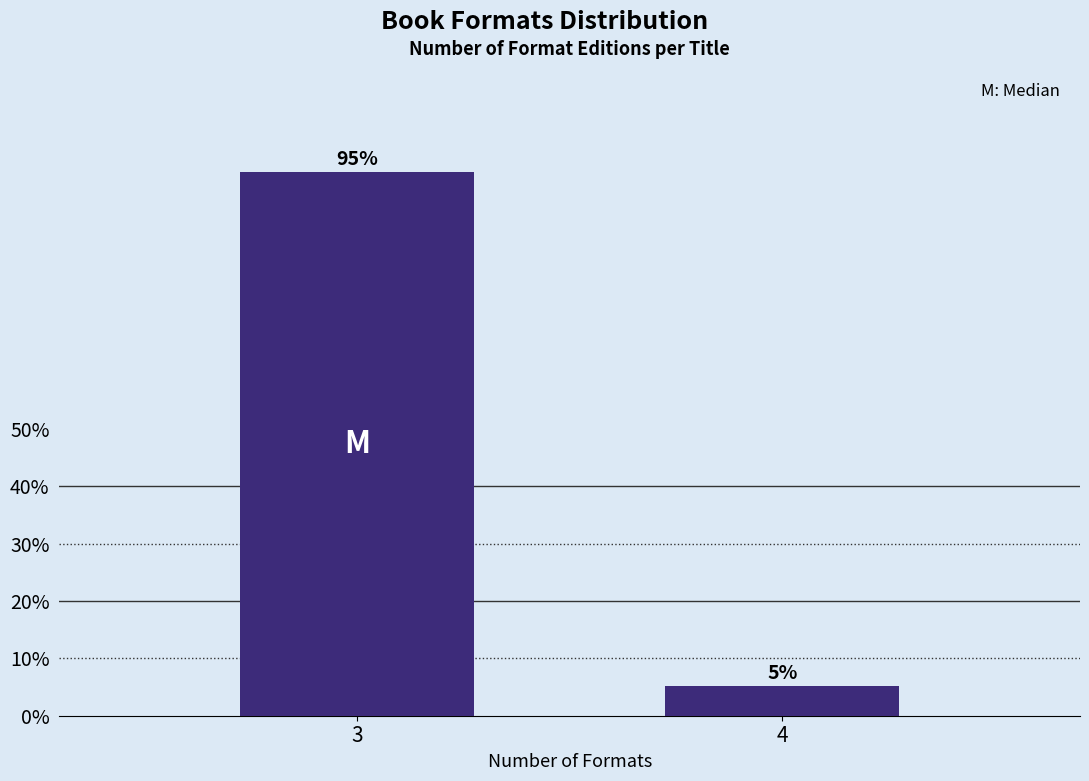

What is the greatest value displayed?

94.7